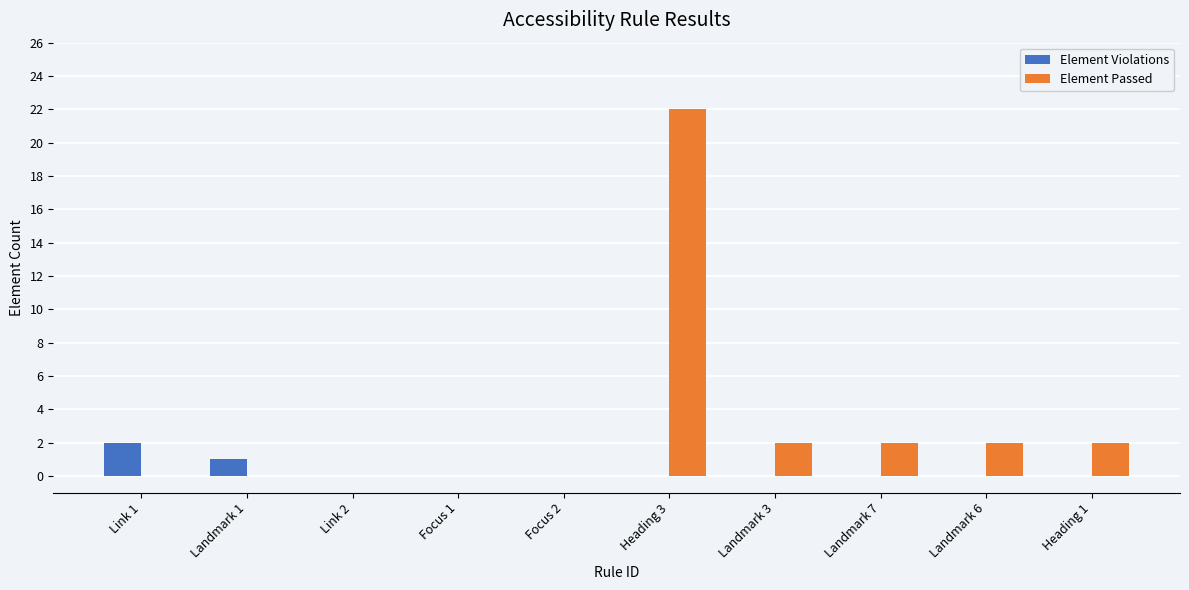

The Element Passed series shows 12 at Link 2. True or false?

False